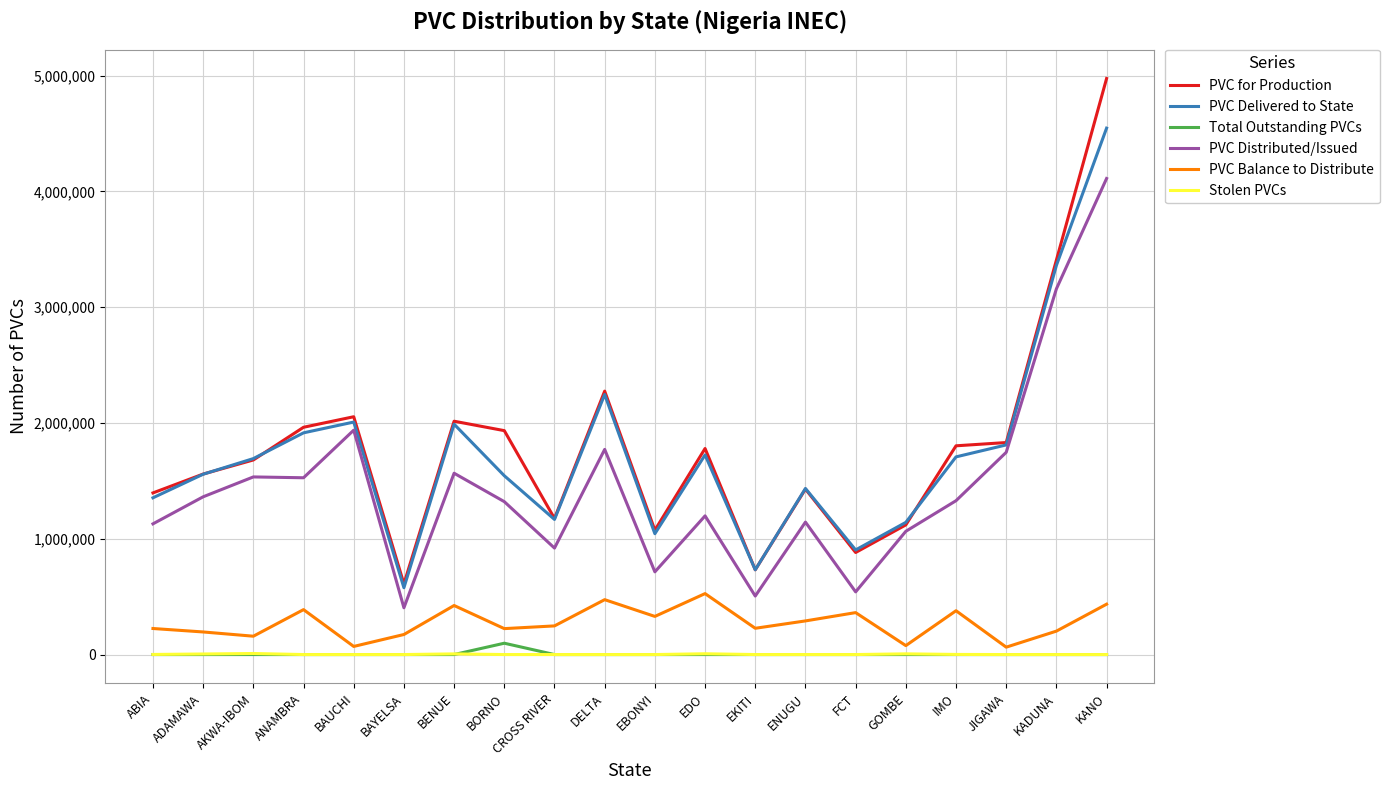

True or false: PVC Distributed/Issued and PVC Balance to Distribute intersect in this chart.

False